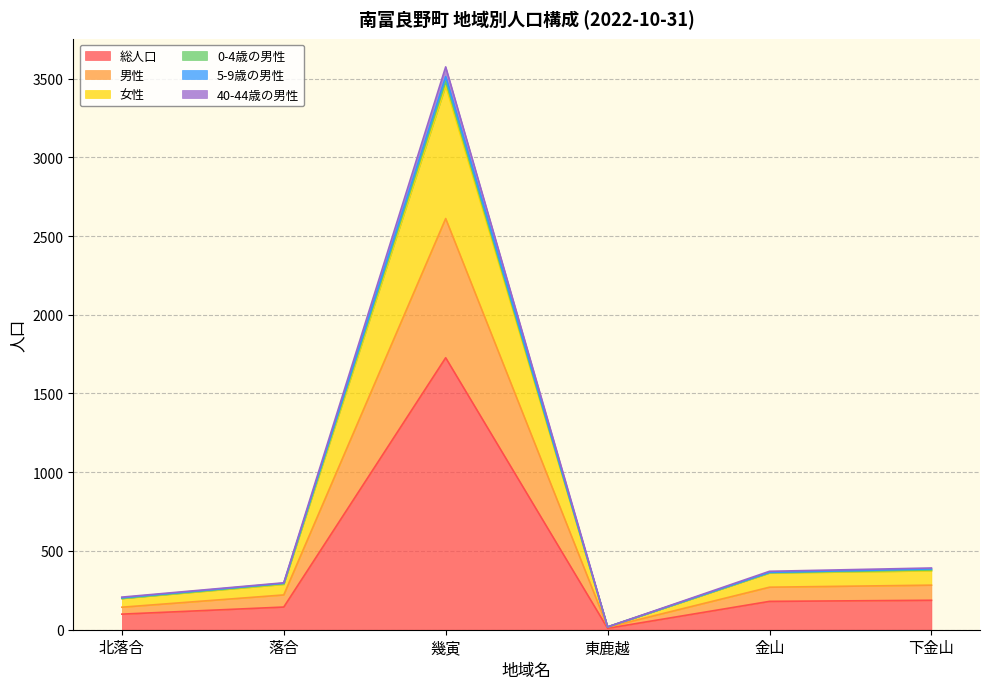

True or false: 40-44歳の男性 and 0-4歳の男性 intersect in this chart.

False